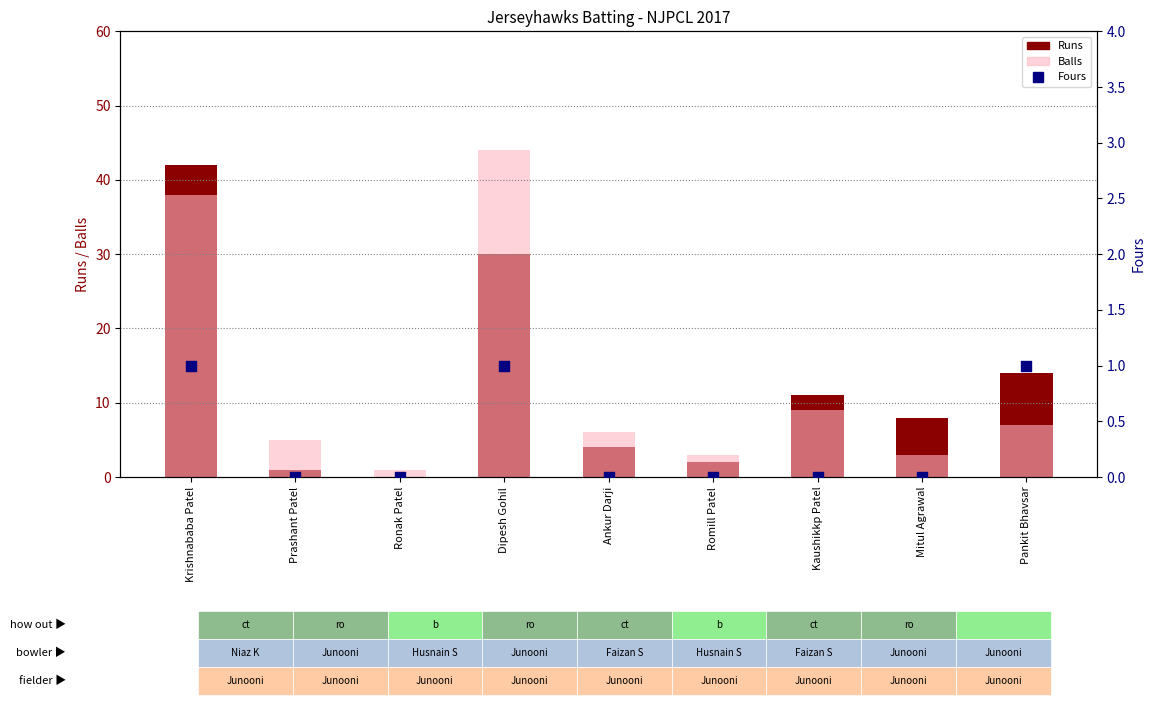

At how many categories does at least one series exceed 39?

2